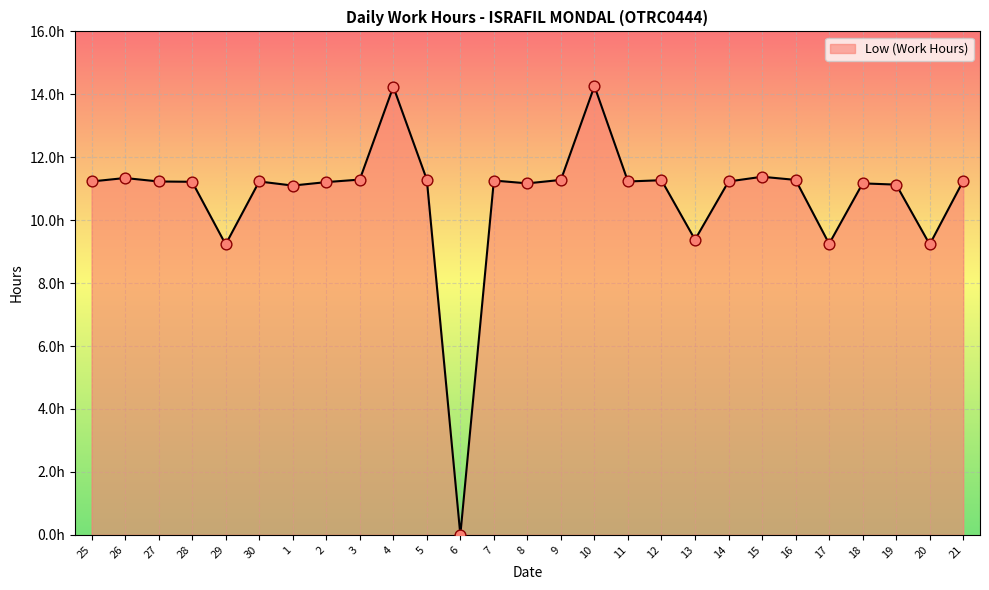

Does the chart have visible grid lines?

Yes